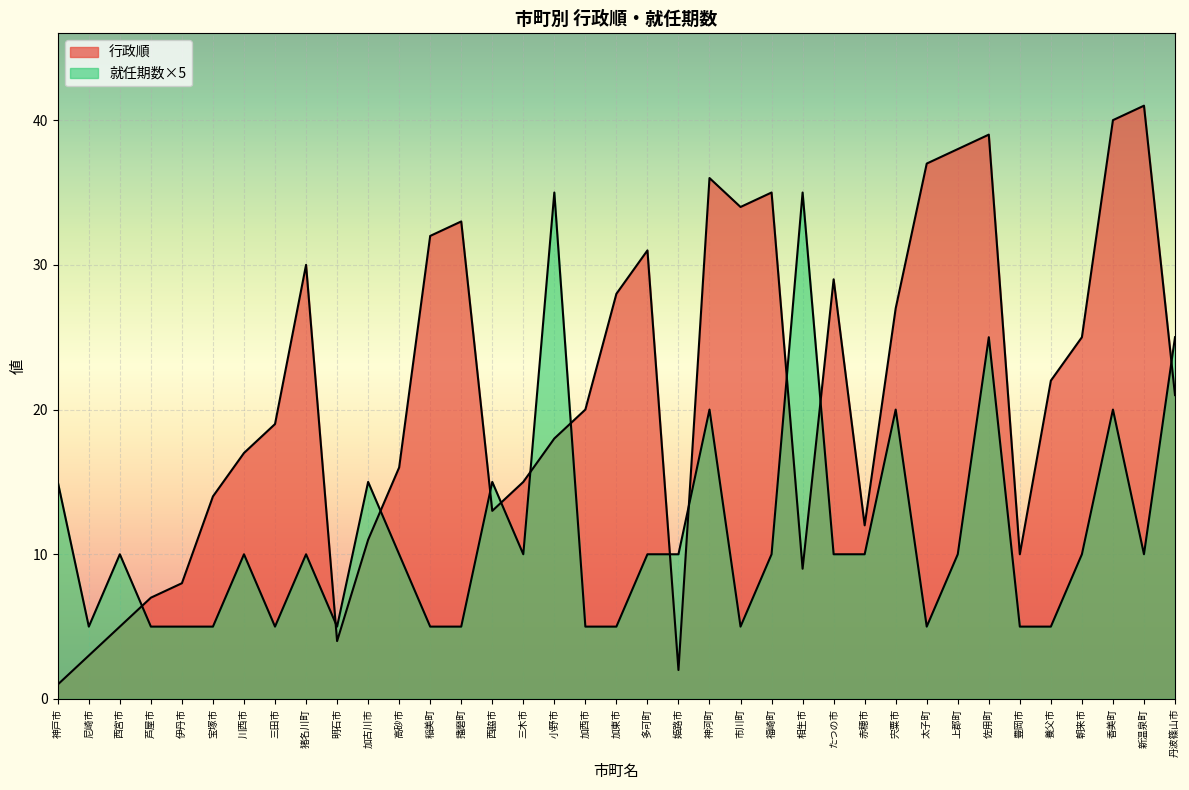

What are all the series names shown in the legend?

行政順, 就任期数